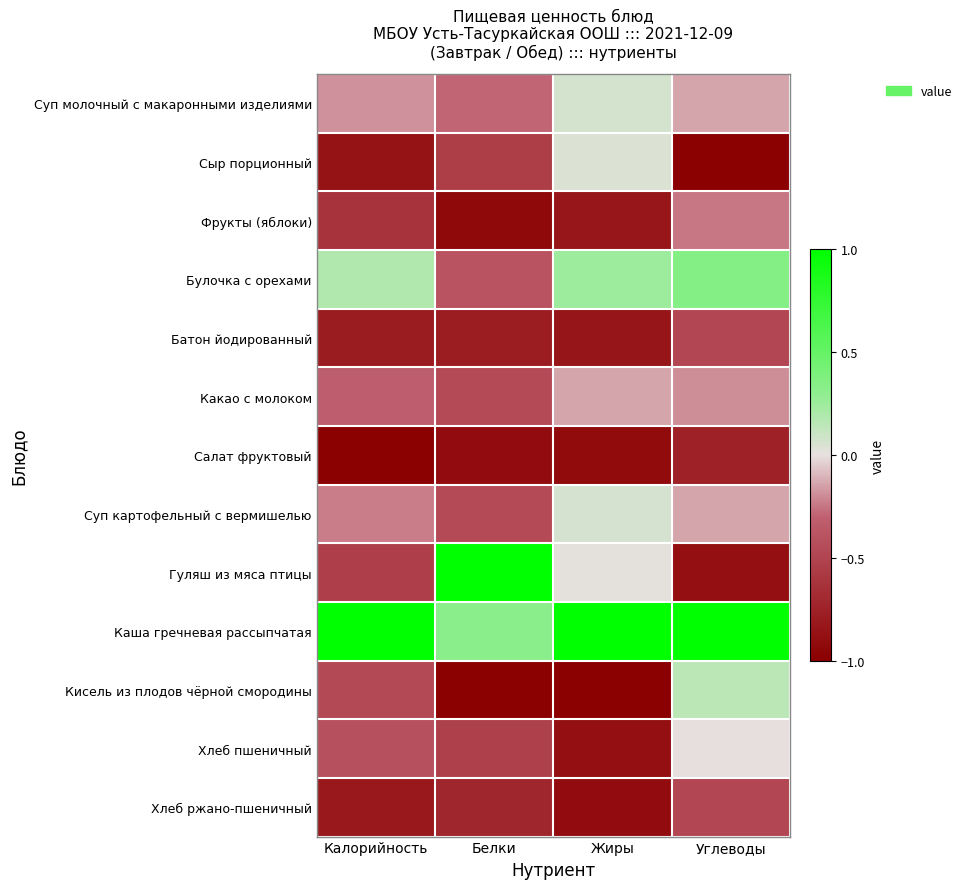

Reading left to right, transcribe all the data shown in this chart.

Суп молочный с макаронными изделиями: Калорийность=-0.2	Белки=-0.3	Жиры=0.1	Углеводы=-0.1
Сыр порционный: Калорийность=-0.9	Белки=-0.5	Жиры=0.0	Углеводы=-1.0
Фрукты (яблоки): Калорийность=-0.6	Белки=-0.9	Жиры=-0.8	Углеводы=-0.2
Булочка с орехами: Калорийность=0.2	Белки=-0.4	Жиры=0.3	Углеводы=0.4
Батон йодированный: Калорийность=-0.8	Белки=-0.8	Жиры=-0.8	Углеводы=-0.5
Какао с молоком: Калорийность=-0.3	Белки=-0.5	Жиры=-0.1	Углеводы=-0.2
Салат фруктовый: Калорийность=-1.0	Белки=-0.9	Жиры=-0.9	Углеводы=-0.8
Суп картофельный с вермишелью: Калорийность=-0.2	Белки=-0.5	Жиры=0.1	Углеводы=-0.1
Гуляш из мяса птицы: Калорийность=-0.5	Белки=1.0	Жиры=0.0	Углеводы=-0.9
Каша гречневая рассыпчатая: Калорийность=1.0	Белки=0.3	Жиры=1.0	Углеводы=1.0
Кисель из плодов чёрной смородины: Калорийность=-0.5	Белки=-1.0	Жиры=-1.0	Углеводы=0.2
Хлеб пшеничный: Калорийность=-0.4	Белки=-0.5	Жиры=-0.9	Углеводы=-0.0
Хлеб ржано-пшеничный: Калорийность=-0.8	Белки=-0.7	Жиры=-0.9	Углеводы=-0.5